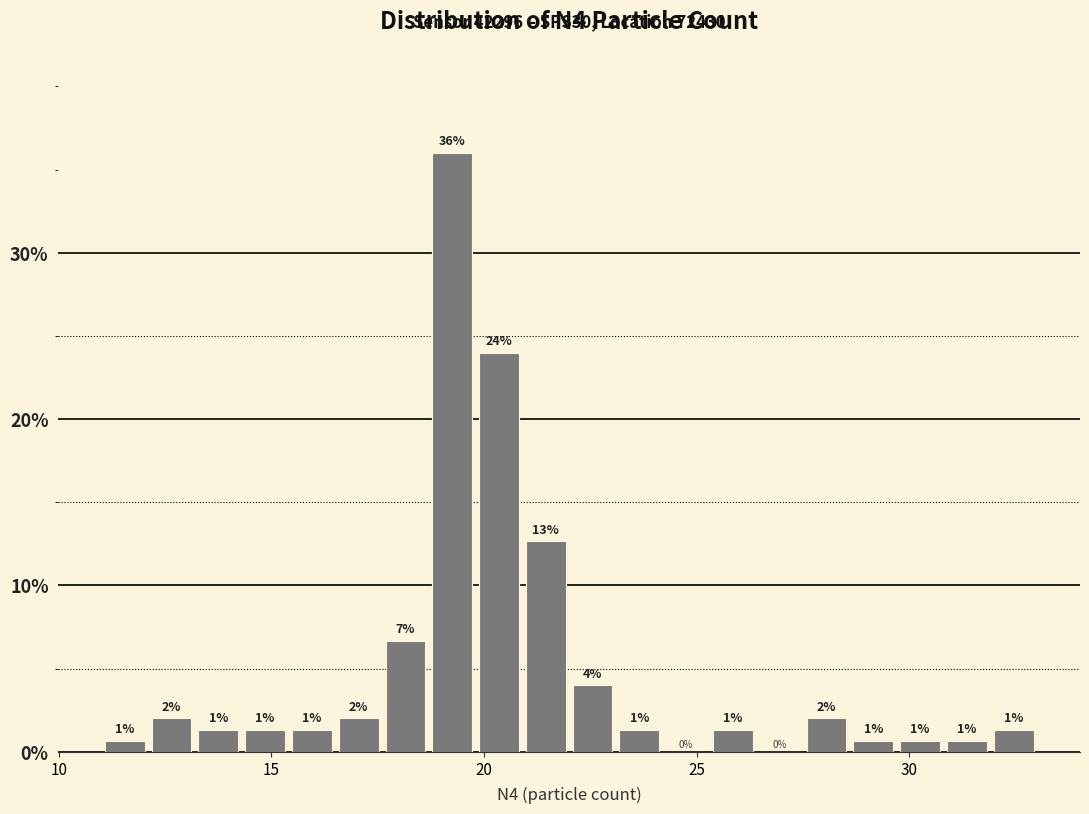

Read against the x-axis, roughly where is the centre of the tallest bar?

19.5